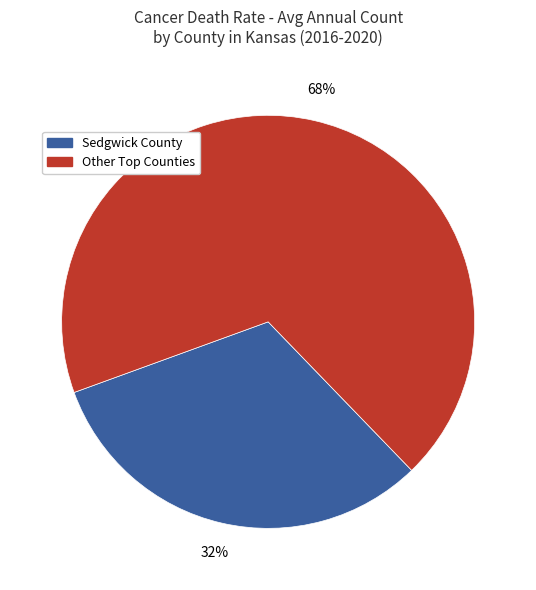

Does any single category account for the majority?

Yes